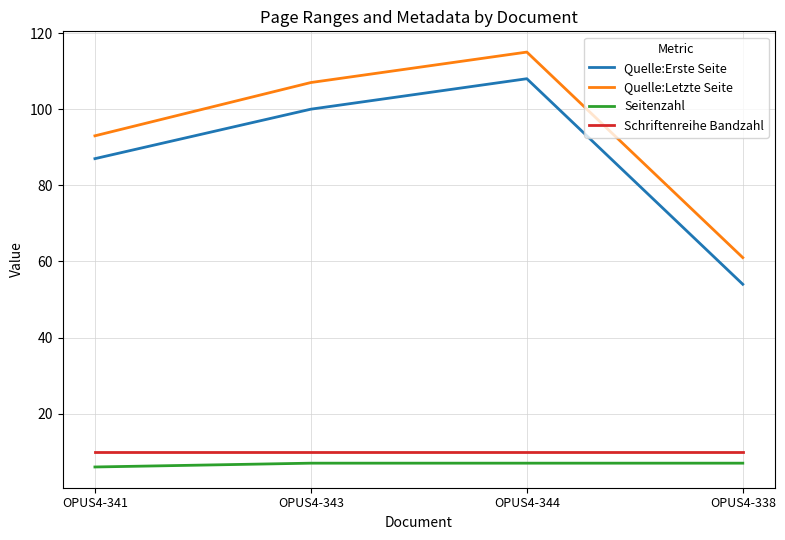

What are all the series names shown in the legend?

Quelle:Erste Seite, Quelle:Letzte Seite, Seitenzahl, Schriftenreihe Bandzahl